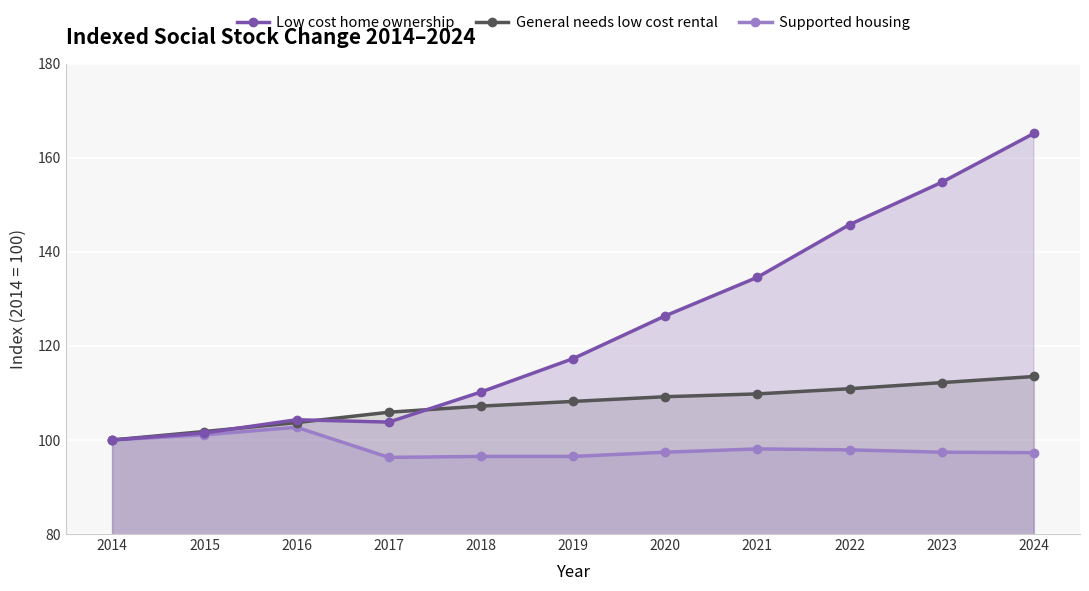

At which category is the sum across all series the highest?

2024